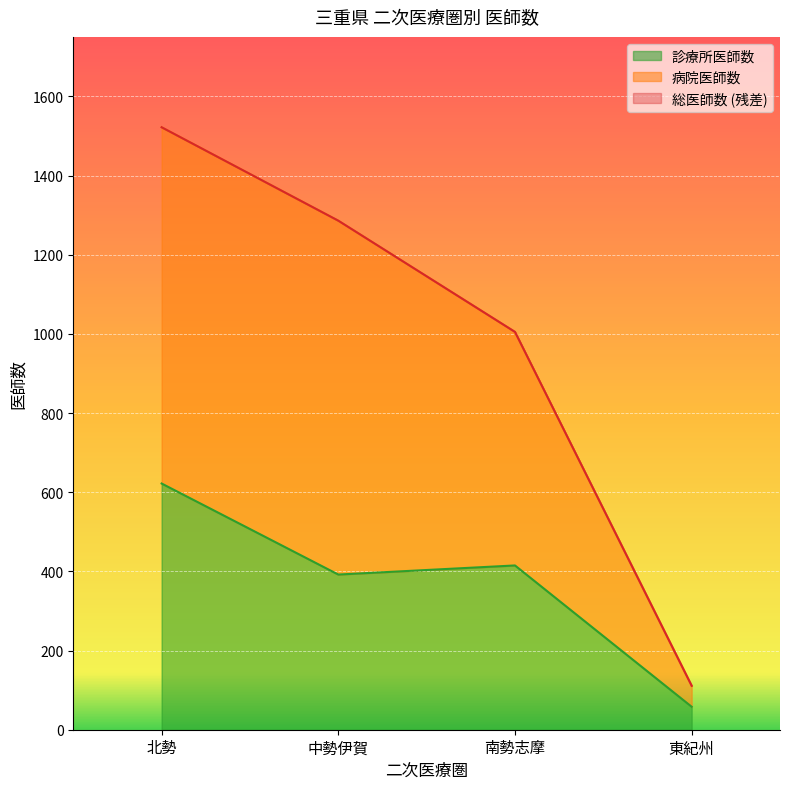

What are all the series names shown in the legend?

総医師数, 病院医師数, 診療所医師数